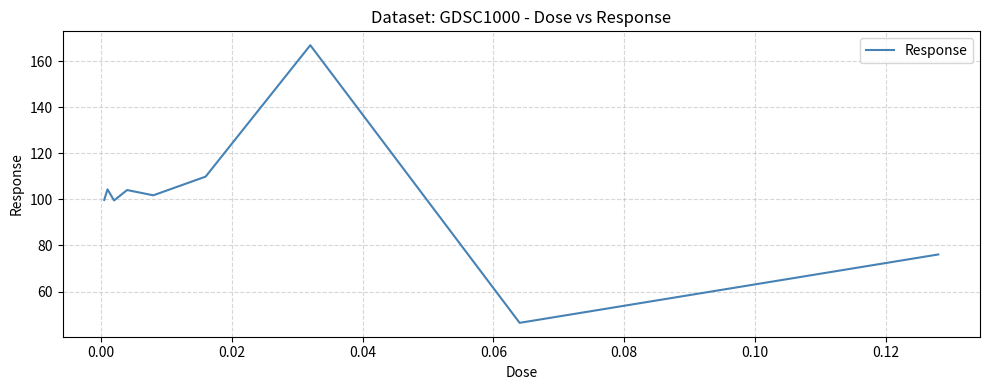

What is the greatest value displayed?

167.0